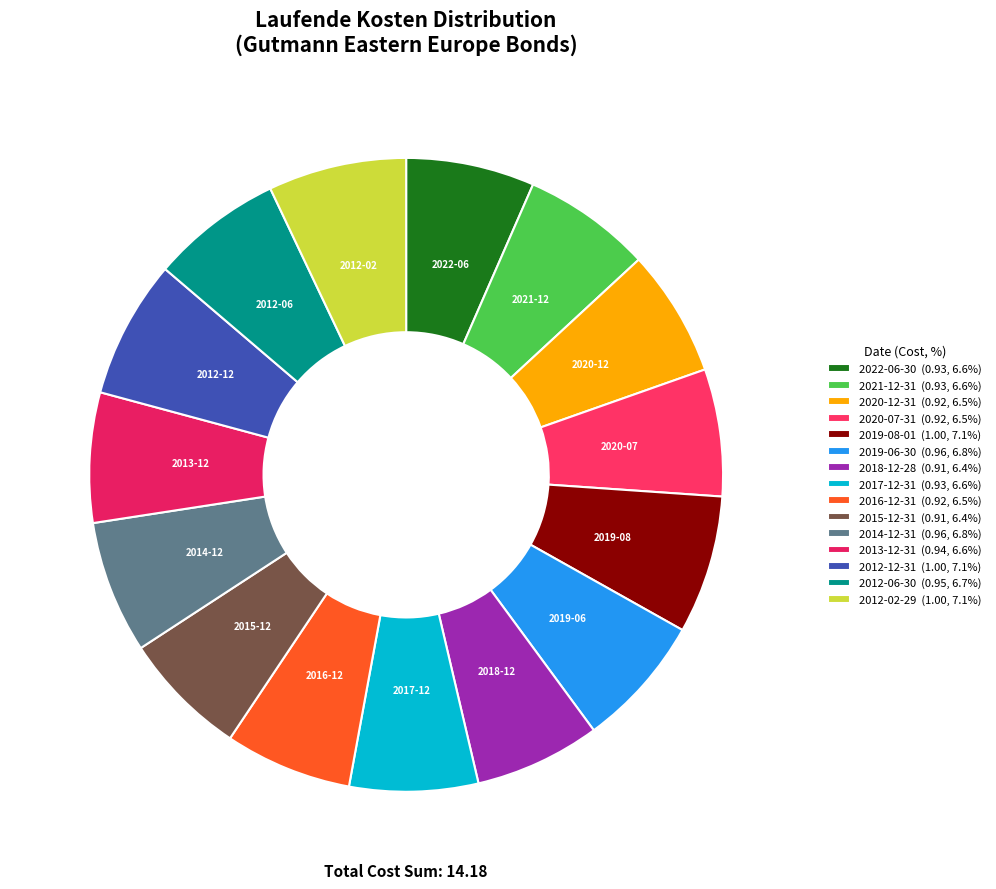

Rank the categories by value from highest to lowest.

2019-08-01, 2012-12-31, 2012-02-29, 2019-06-30, 2014-12-31, 2012-06-30, 2013-12-31, 2022-06-30, 2021-12-31, 2017-12-31, 2020-12-31, 2020-07-31, 2016-12-31, 2018-12-28, 2015-12-31